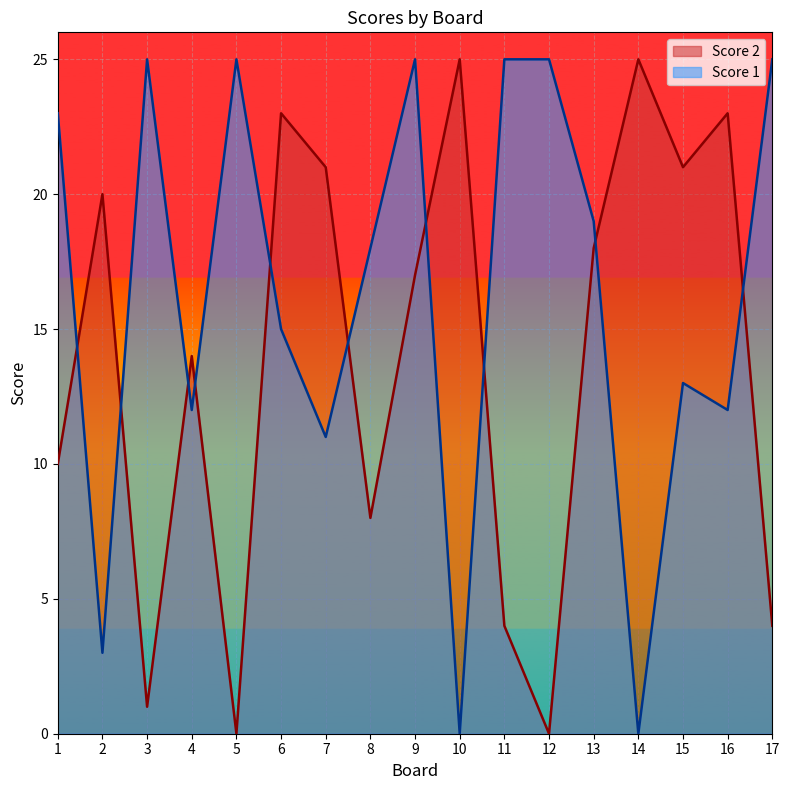

What is the difference between the Score 1 values at 7 and 8?

7